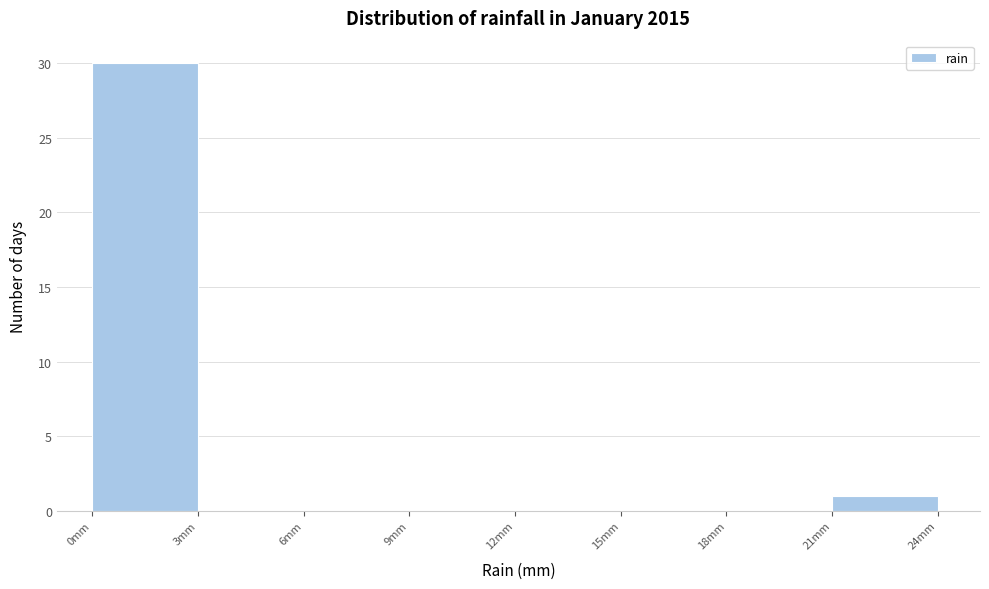

What is the height of the bar covering 21 to 24 on the x-axis? The values are not printed on the chart, so give them approximately, as read against the axis.

1